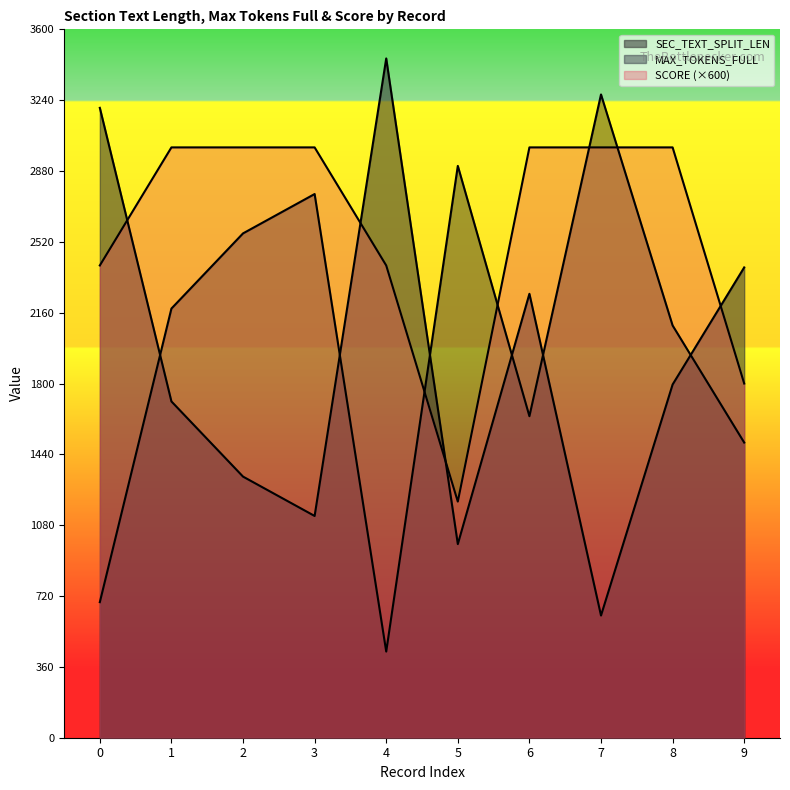

List the series in order of their overall mean, lowest first.

SEC_TEXT_SPLIT_LEN, MAX_TOKENS_FULL, SCORE